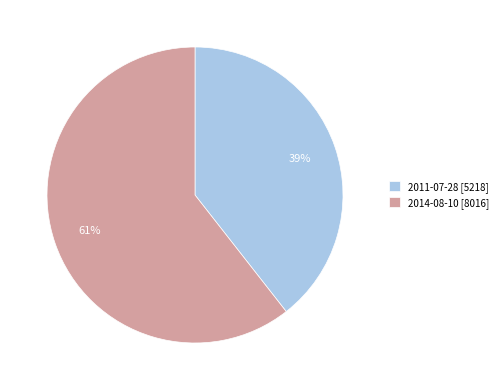

To the nearest percent, what is the average slice percentage?

50%